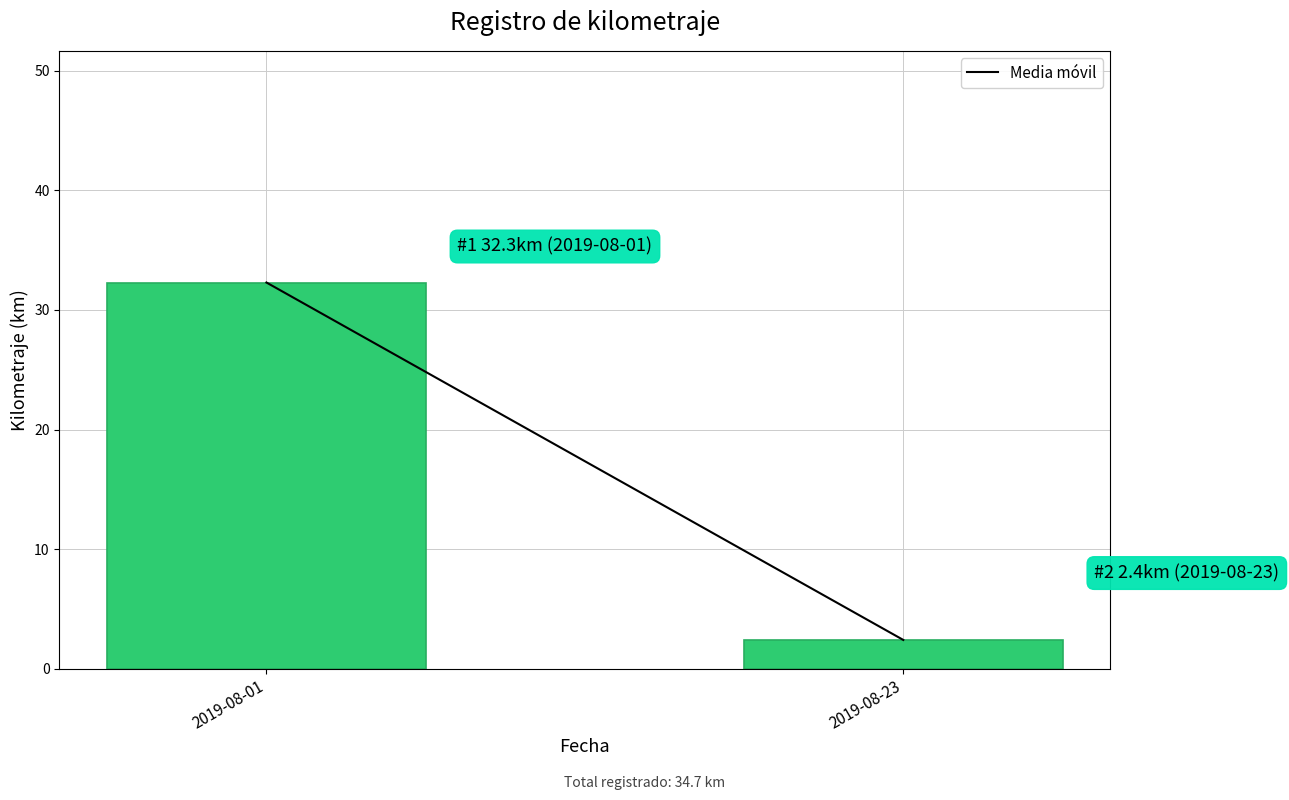

Reading left to right, transcribe all the data shown in this chart.

2019-08-01=32.3	2019-08-23=2.4